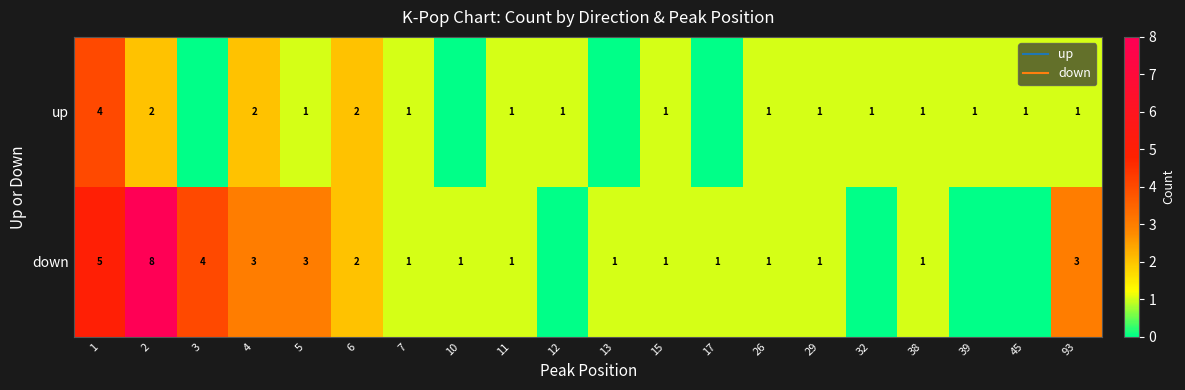

Where does the down series first go above 1?

1